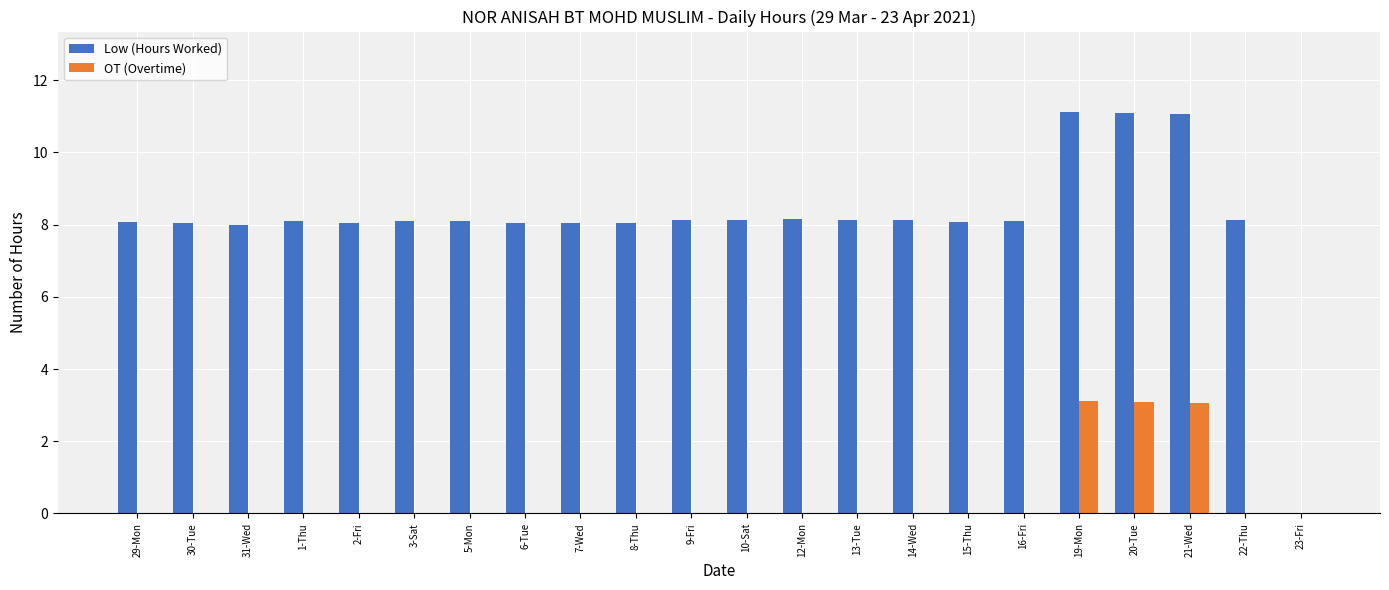

Is the value of Low (Hours Worked) at 22-Thu greater than the value of OT (Overtime) at 13-Tue?

Yes